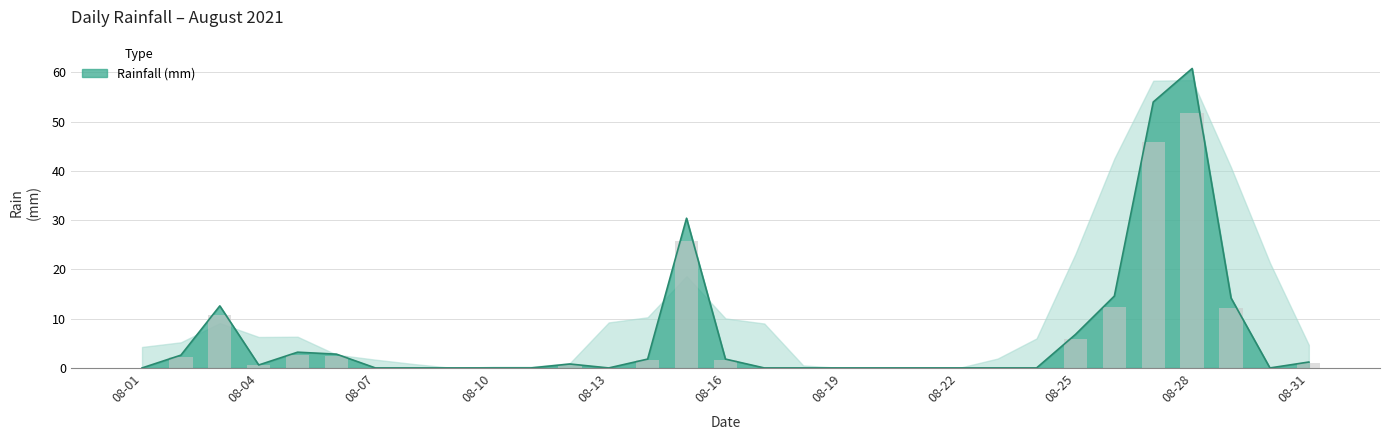

What is the difference between the second highest and second lowest values?

54.0